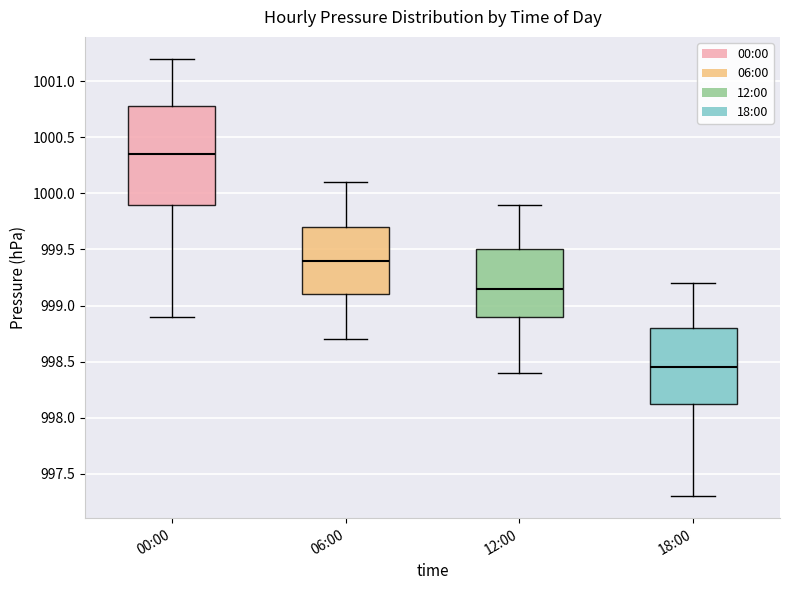

Reading left to right, transcribe this box plot: for each box, give where its median line is, the range the box spans, and where its two whiskers end, as read against the y-axis. The values are not printed on the chart, so give them approximately, as read against the axis.

00:00: median 1000.35, box 999.90 to 1000.80, whiskers 998.90 to 1001.20
06:00: median 999.40, box 999.10 to 999.70, whiskers 998.70 to 1000.10
12:00: median 999.15, box 998.90 to 999.50, whiskers 998.40 to 999.90
18:00: median 998.45, box 998.15 to 998.80, whiskers 997.30 to 999.20